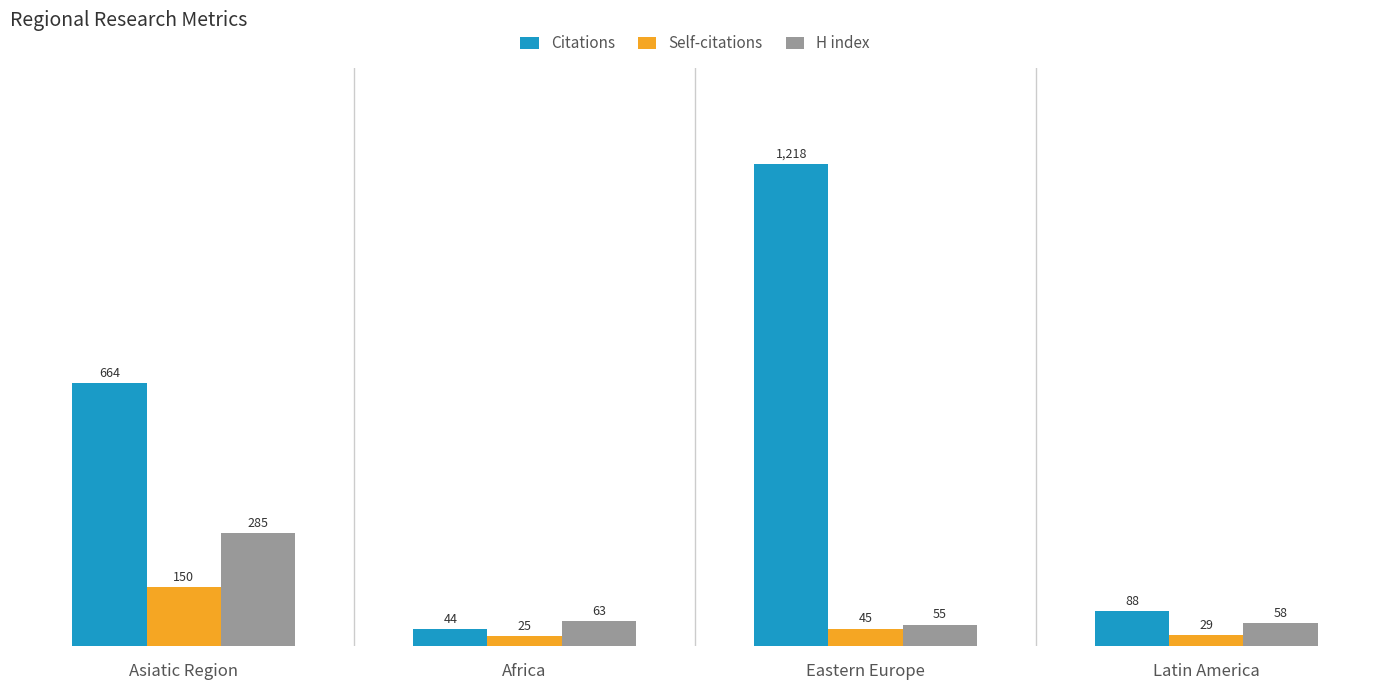

What is the value of the H index bar at the 3rd from the left?

55